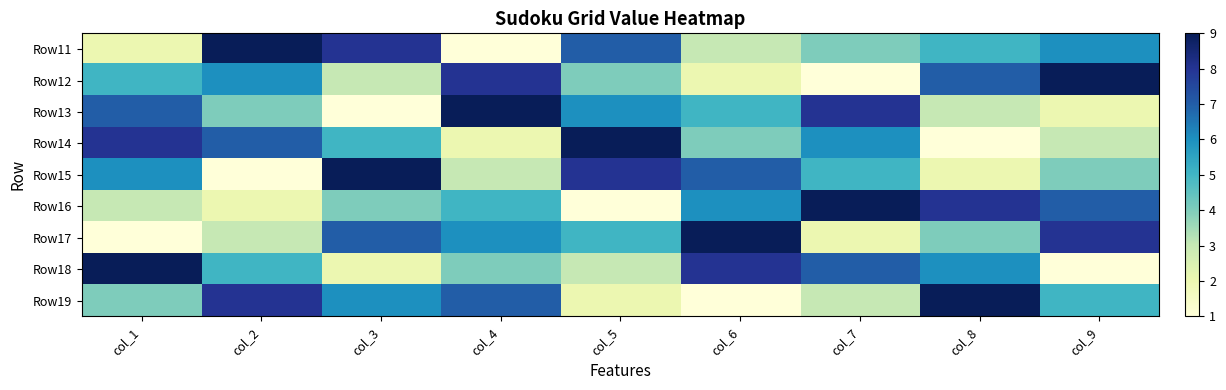

Reading left to right, extract all data points from this chart.

Row11: col_1=2	col_2=9	col_3=8	col_4=1	col_5=7	col_6=3	col_7=4	col_8=5	col_9=6
Row12: col_1=5	col_2=6	col_3=3	col_4=8	col_5=4	col_6=2	col_7=1	col_8=7	col_9=9
Row13: col_1=7	col_2=4	col_3=1	col_4=9	col_5=6	col_6=5	col_7=8	col_8=3	col_9=2
Row14: col_1=8	col_2=7	col_3=5	col_4=2	col_5=9	col_6=4	col_7=6	col_8=1	col_9=3
Row15: col_1=6	col_2=1	col_3=9	col_4=3	col_5=8	col_6=7	col_7=5	col_8=2	col_9=4
Row16: col_1=3	col_2=2	col_3=4	col_4=5	col_5=1	col_6=6	col_7=9	col_8=8	col_9=7
Row17: col_1=1	col_2=3	col_3=7	col_4=6	col_5=5	col_6=9	col_7=2	col_8=4	col_9=8
Row18: col_1=9	col_2=5	col_3=2	col_4=4	col_5=3	col_6=8	col_7=7	col_8=6	col_9=1
Row19: col_1=4	col_2=8	col_3=6	col_4=7	col_5=2	col_6=1	col_7=3	col_8=9	col_9=5